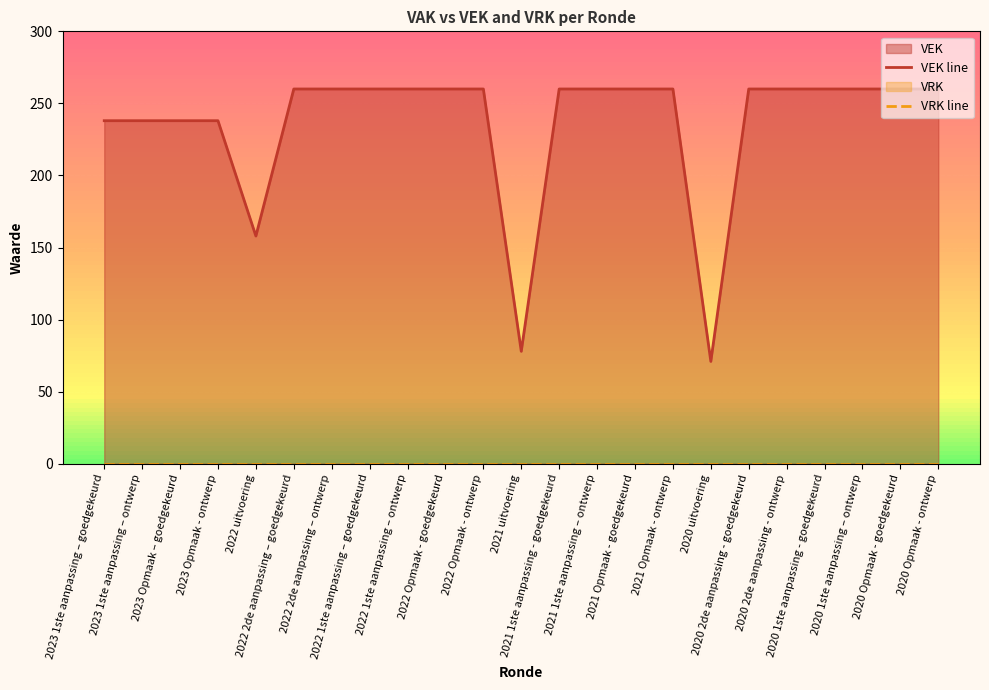

Reading left to right, transcribe all the data shown in this chart.

VEK line: 2023 1ste aanpassing – goedgekeurd=238	2023 1ste aanpassing – ontwerp=238	2023 Opmaak – goedgekeurd=238	2023 Opmaak - ontwerp=238	2022 uitvoering=158	2022 2de aanpassing – goedgekeurd=260	2022 2de aanpassing – ontwerp=260	2022 1ste aanpassing – goedgekeurd=260	2022 1ste aanpassing – ontwerp=260	2022 Opmaak - goedgekeurd=260	2022 Opmaak - ontwerp=260	2021 uitvoering=78	2021 1ste aanpassing - goedgekeurd=260	2021 1ste aanpassing – ontwerp=260	2021 Opmaak - goedgekeurd=260	2021 Opmaak - ontwerp=260	2020 uitvoering=71	2020 2de aanpassing - goedgekeurd=260	2020 2de aanpassing - ontwerp=260	2020 1ste aanpassing - goedgekeurd=260	2020 1ste aanpassing – ontwerp=260	2020 Opmaak - goedgekeurd=260	2020 Opmaak - ontwerp=260
VRK line: 2023 1ste aanpassing – goedgekeurd=0	2023 1ste aanpassing – ontwerp=0	2023 Opmaak – goedgekeurd=0	2023 Opmaak - ontwerp=0	2022 uitvoering=0	2022 2de aanpassing – goedgekeurd=0	2022 2de aanpassing – ontwerp=0	2022 1ste aanpassing – goedgekeurd=0	2022 1ste aanpassing – ontwerp=0	2022 Opmaak - goedgekeurd=0	2022 Opmaak - ontwerp=0	2021 uitvoering=0	2021 1ste aanpassing - goedgekeurd=0	2021 1ste aanpassing – ontwerp=0	2021 Opmaak - goedgekeurd=0	2021 Opmaak - ontwerp=0	2020 uitvoering=0	2020 2de aanpassing - goedgekeurd=0	2020 2de aanpassing - ontwerp=0	2020 1ste aanpassing - goedgekeurd=0	2020 1ste aanpassing – ontwerp=0	2020 Opmaak - goedgekeurd=0	2020 Opmaak - ontwerp=0